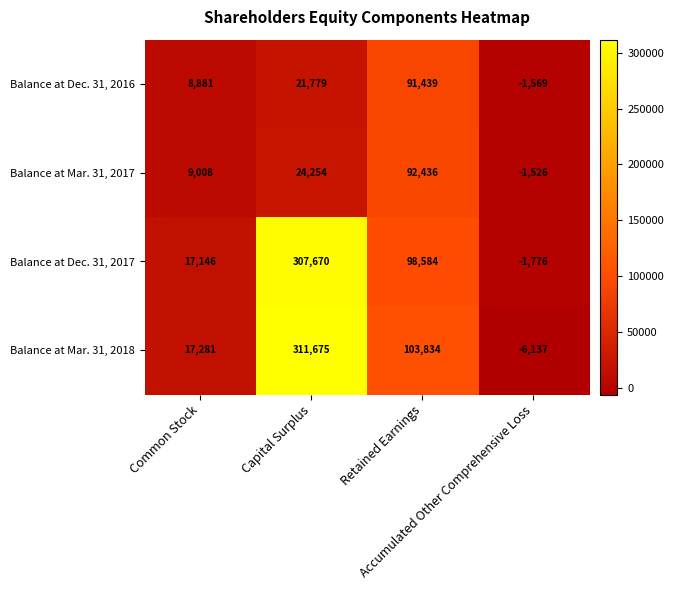

Rank the series by their maximum value, from lowest to highest.

Balance at Dec. 31, 2016, Balance at Mar. 31, 2017, Balance at Dec. 31, 2017, Balance at Mar. 31, 2018